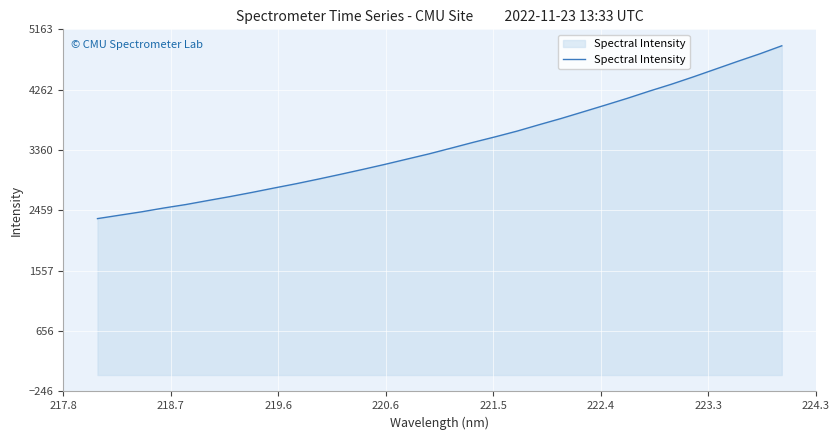

What is the maximum value shown in the chart?

4917.5